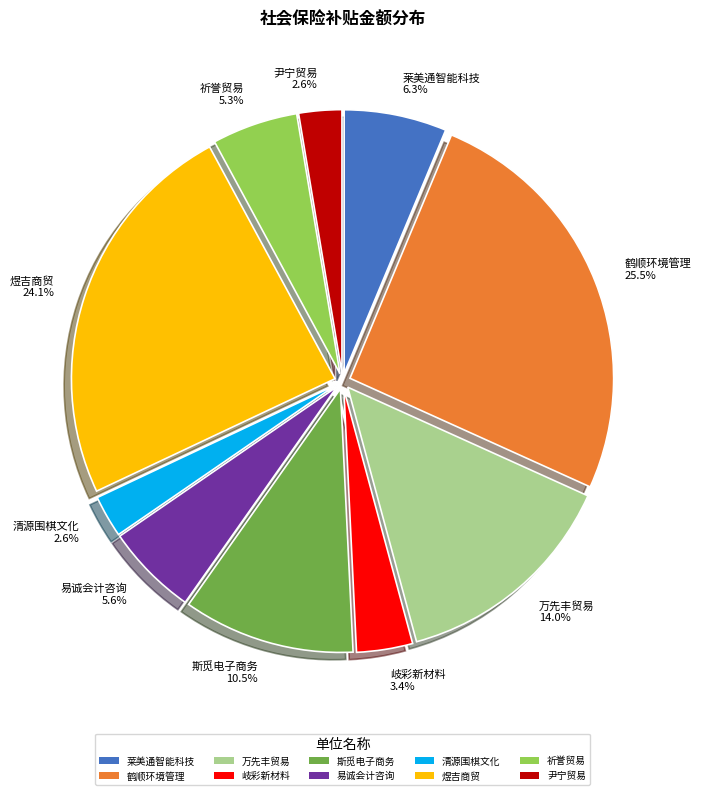

What portion of the pie excludes 祈誉贸易?

94.7%